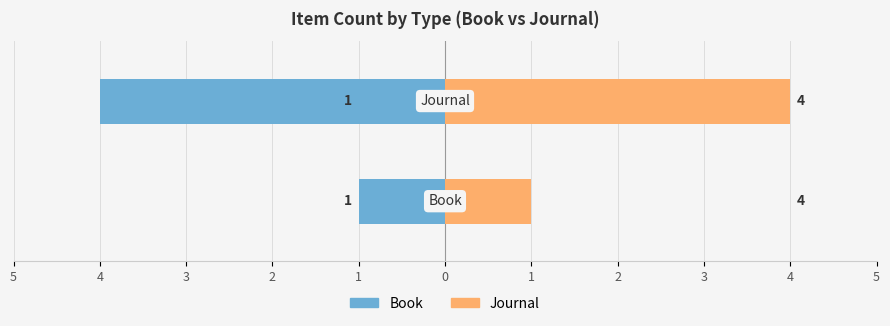

True or false: Journal has a value of 4 at 4.

True